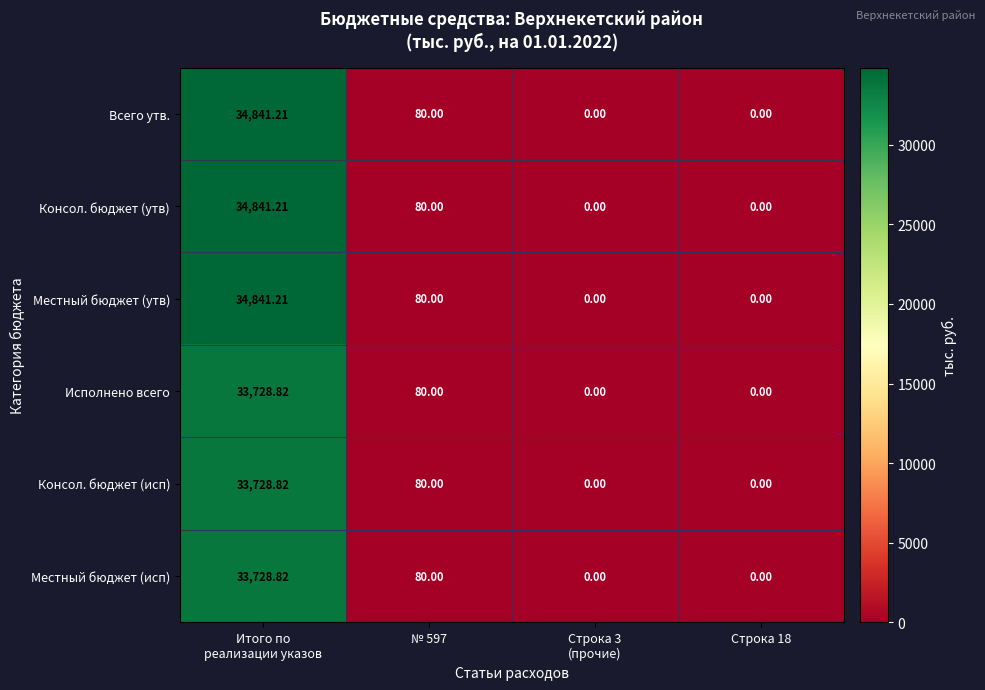

Is the value of Консол. бюджет (утв) at Строка 18 greater than the value of Местный бюджет (исп) at № 597?

No